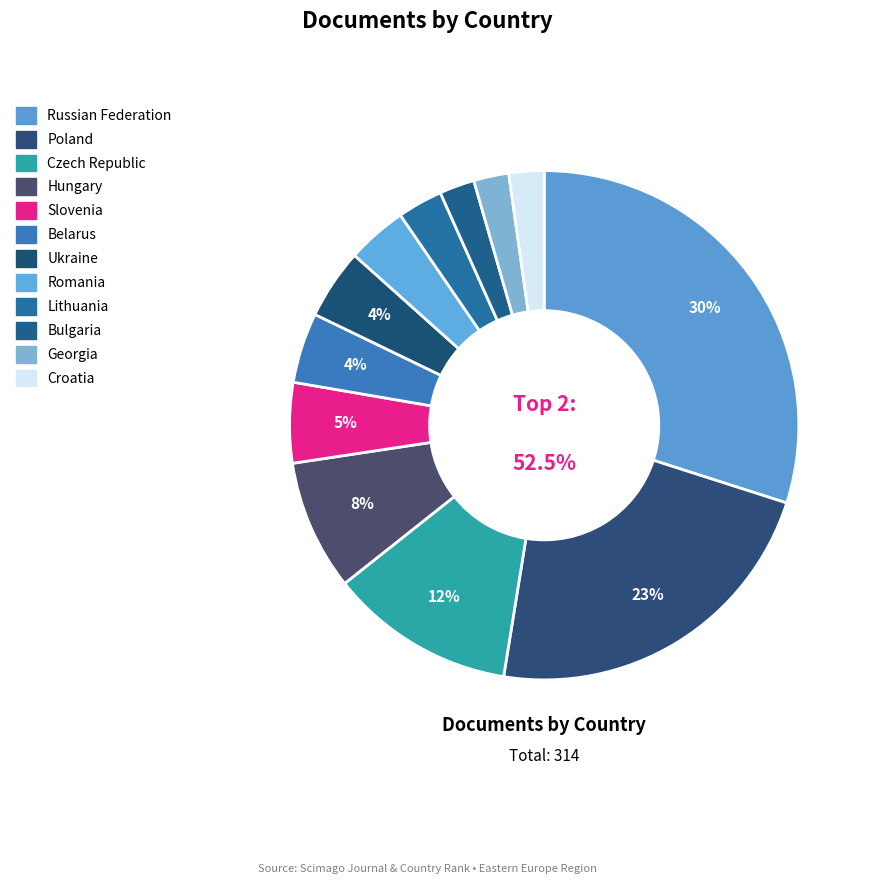

Is it true that Hungary is 1% of the pie?

False